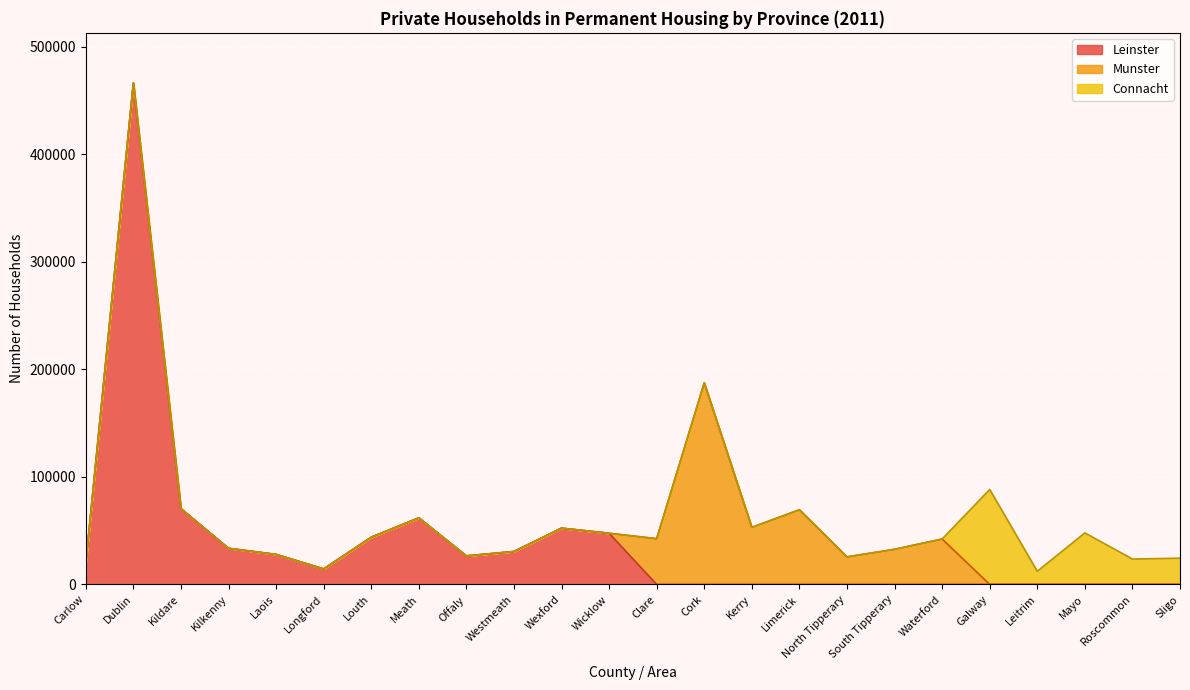

What is the maximum value for Leinster?

466461